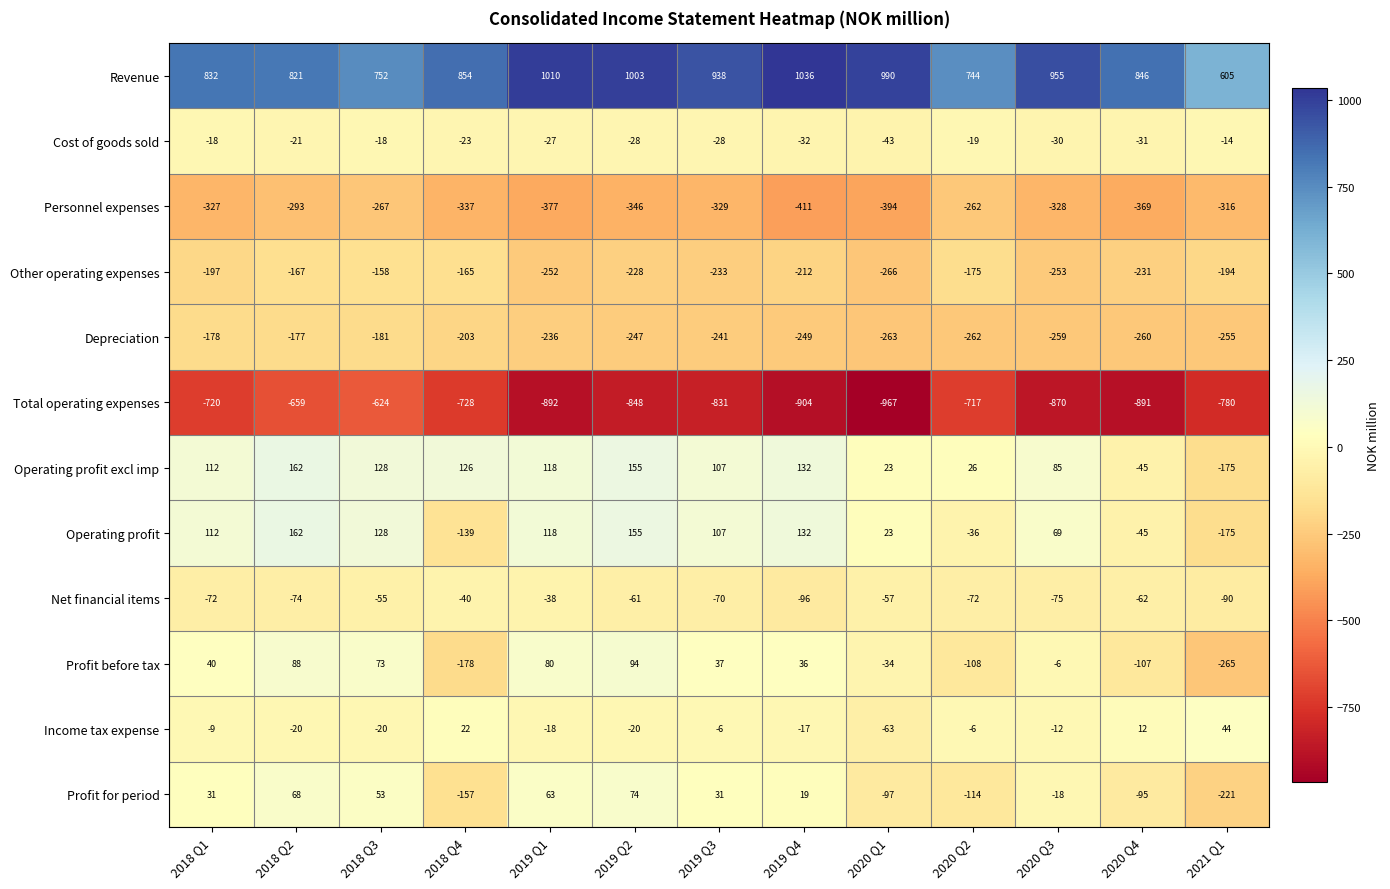

Which series has the widest spread of values?

Revenue